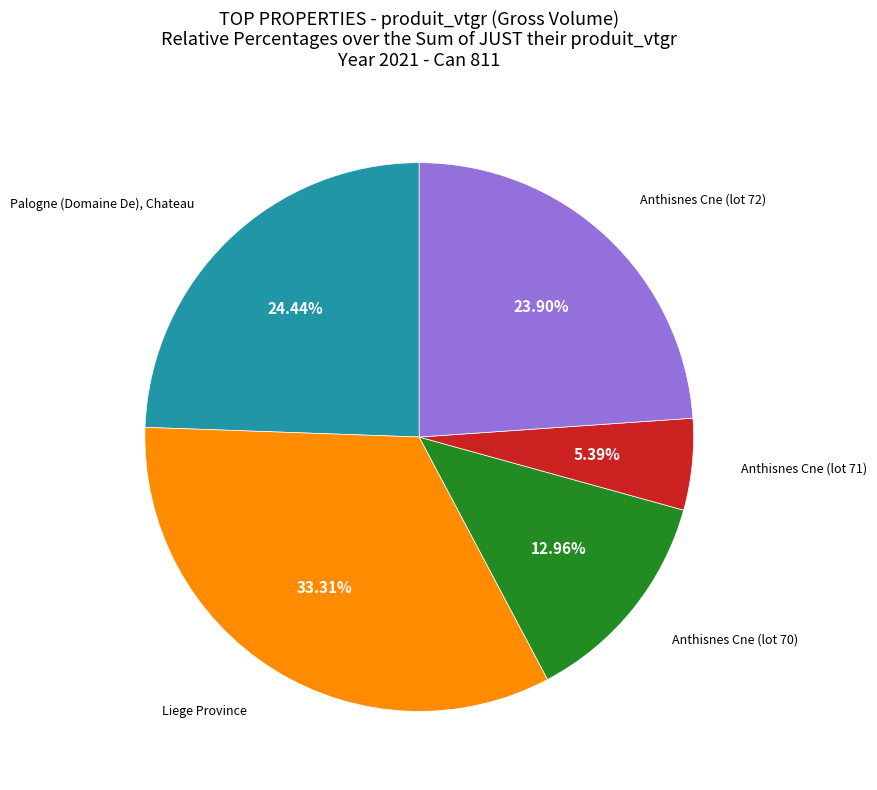

Count the number of slices in the pie.

5